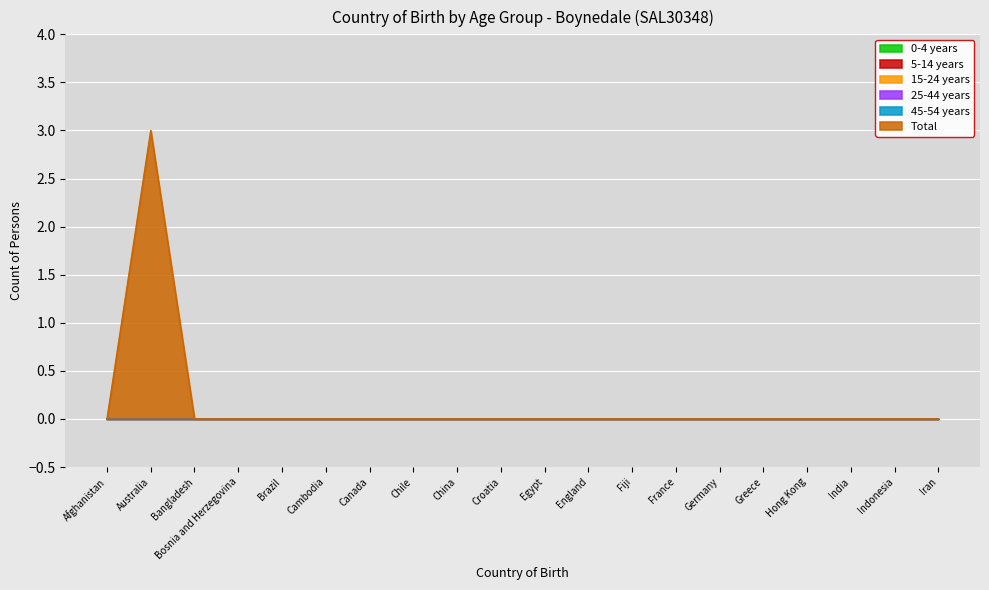

True or false: 0-4 years has a value of 0 at Bosnia and Herzegovina.

True